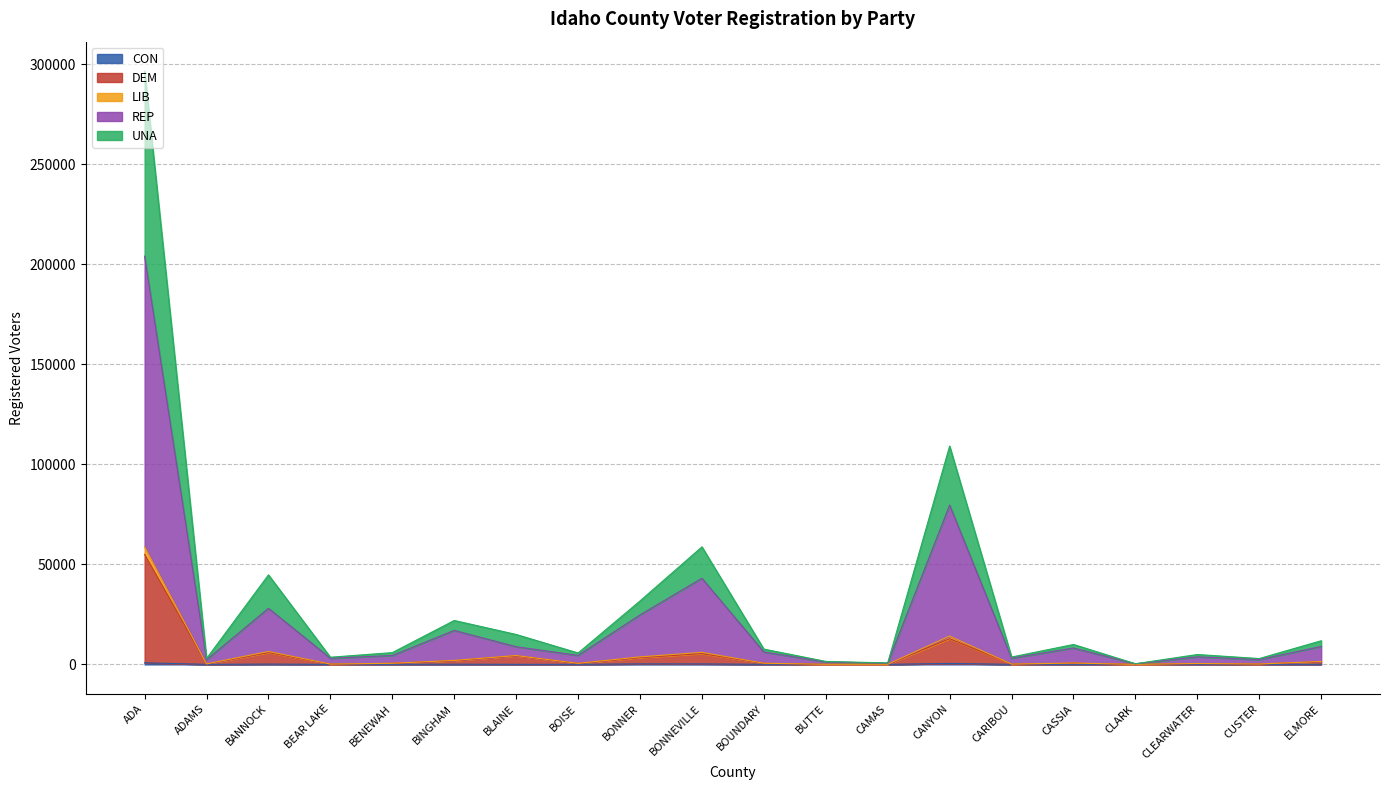

Rank the categories by DEM value from highest to lowest.

ADA, CANYON, BANNOCK, BONNEVILLE, BLAINE, BONNER, BINGHAM, ELMORE, CASSIA, BENEWAH, BOUNDARY, BOISE, CLEARWATER, ADAMS, CUSTER, BEAR LAKE, CARIBOU, BUTTE, CAMAS, CLARK